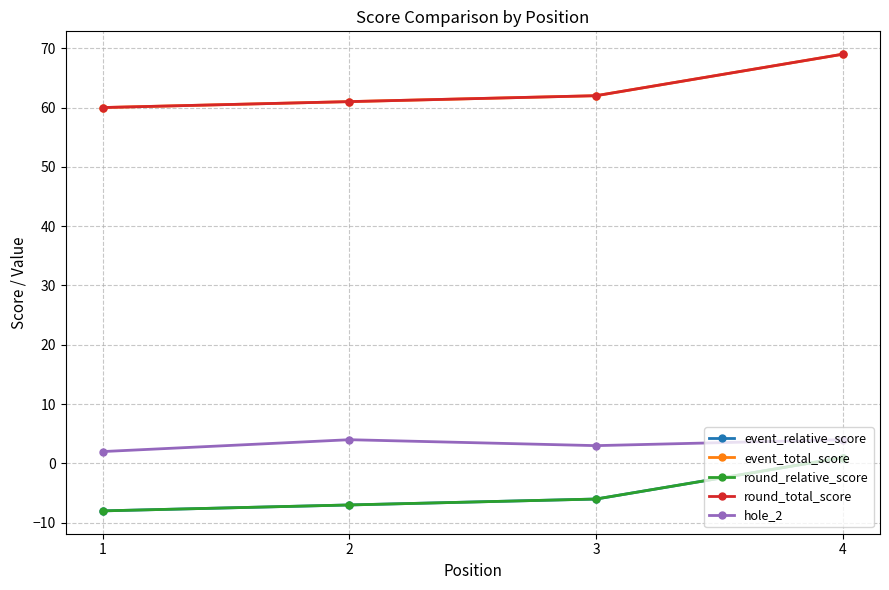

Which series has the largest range (max minus min)?

event_relative_score